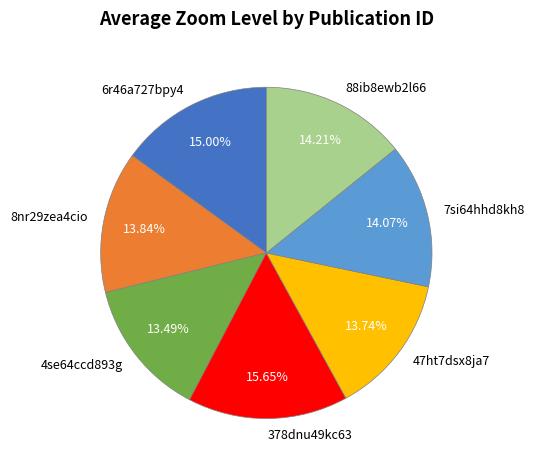

To the nearest percent, what is the difference between the largest and smallest slice percentages?

2%